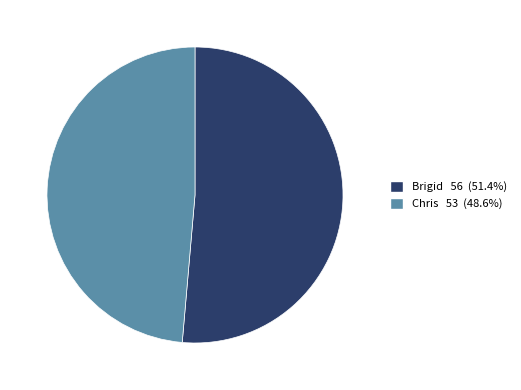

True or false: Brigid accounts for 51% of the total.

True